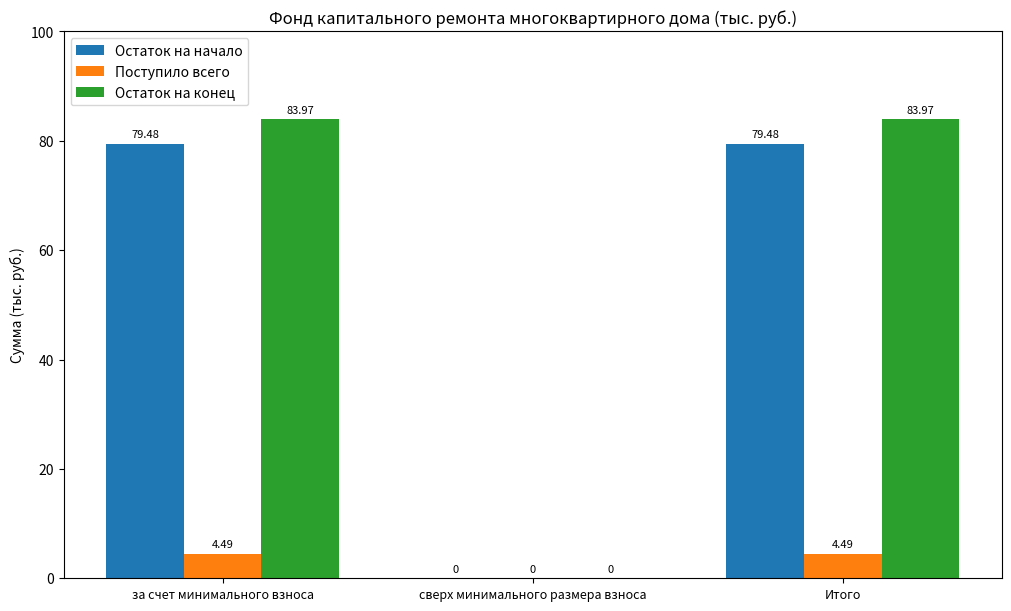

The value of Остаток на начало at Итого is 23.3. True or false?

False